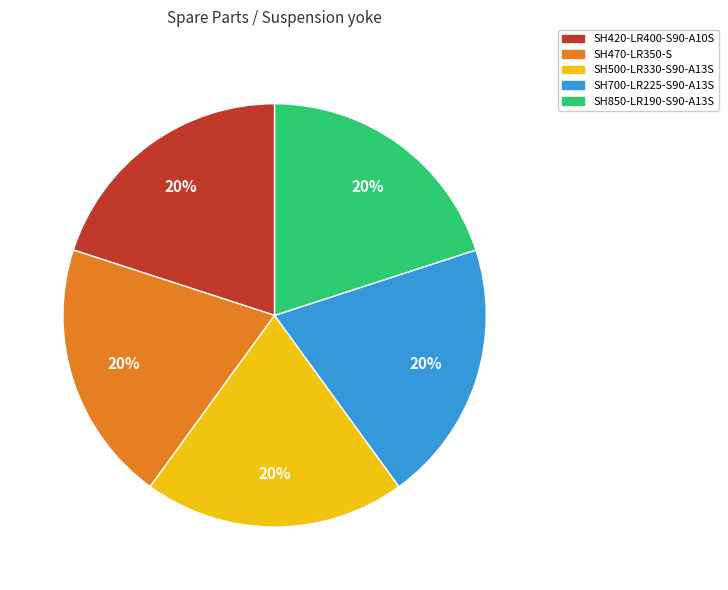

What is the ratio of the value at SH850-LR190-S90-A13S to the value at SH420-LR400-S90-A10S?

1.0